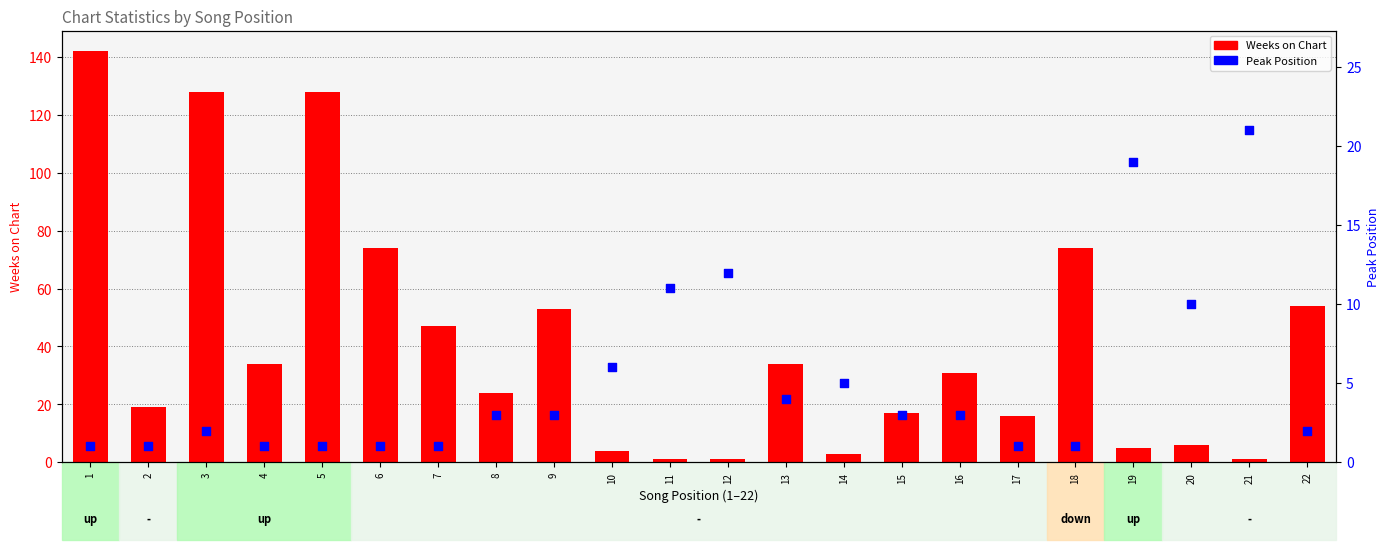

At how many categories does at least one series exceed 130?

1